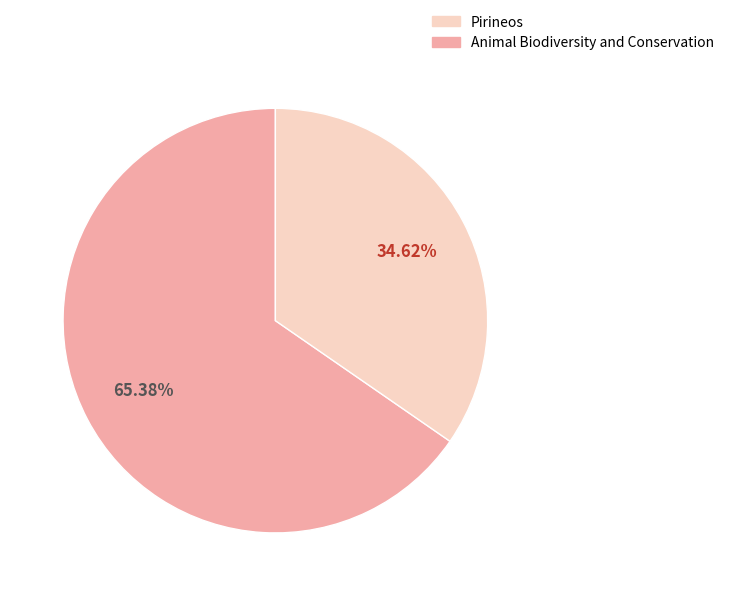

Is there a majority slice in this chart?

Yes